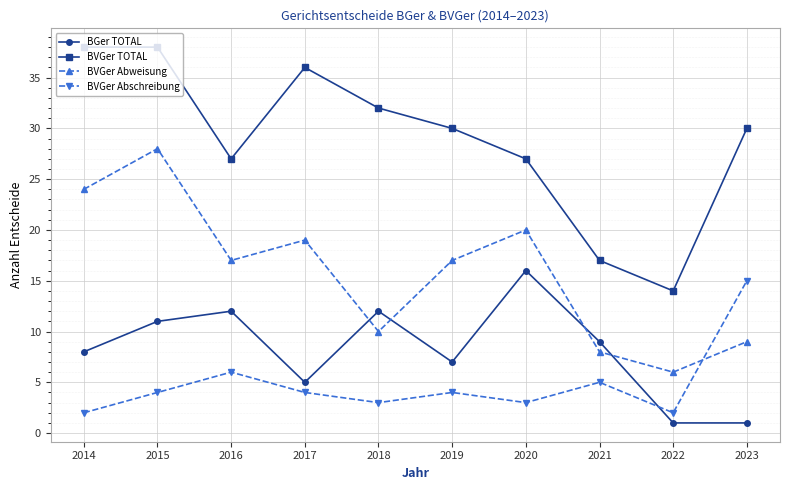

At 2021, list the series in order from largest to smallest.

BVGer TOTAL, BGer TOTAL, BVGer Abweisung, BVGer Abschreibung